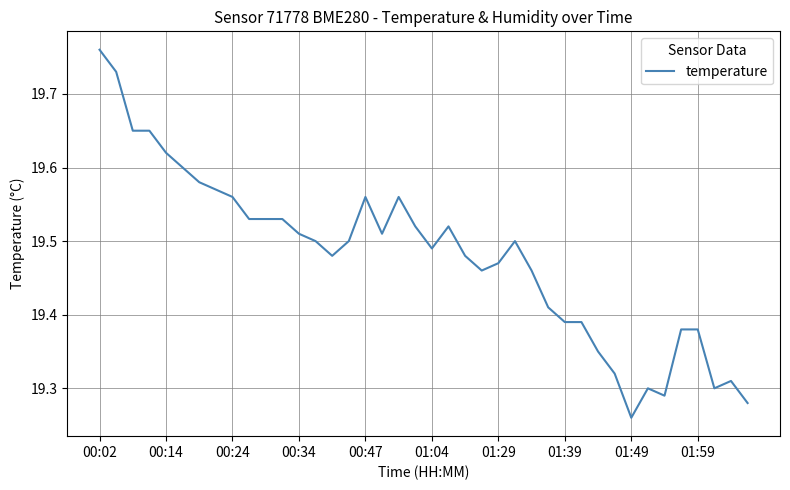

What is the difference between the maximum and minimum values?

0.5